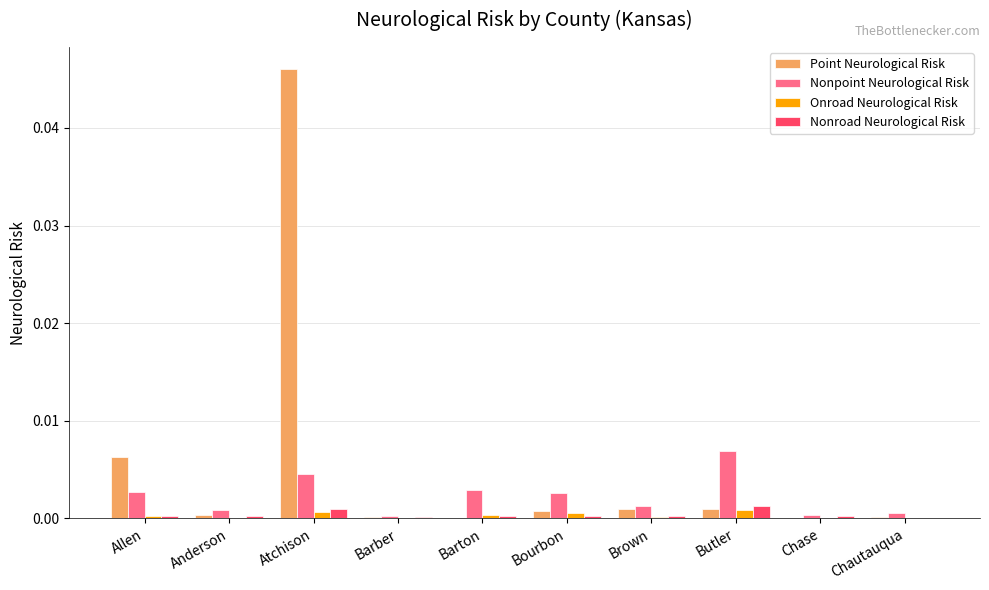

The value of Onroad Neurological Risk at Barton is 0.0. True or false?

True